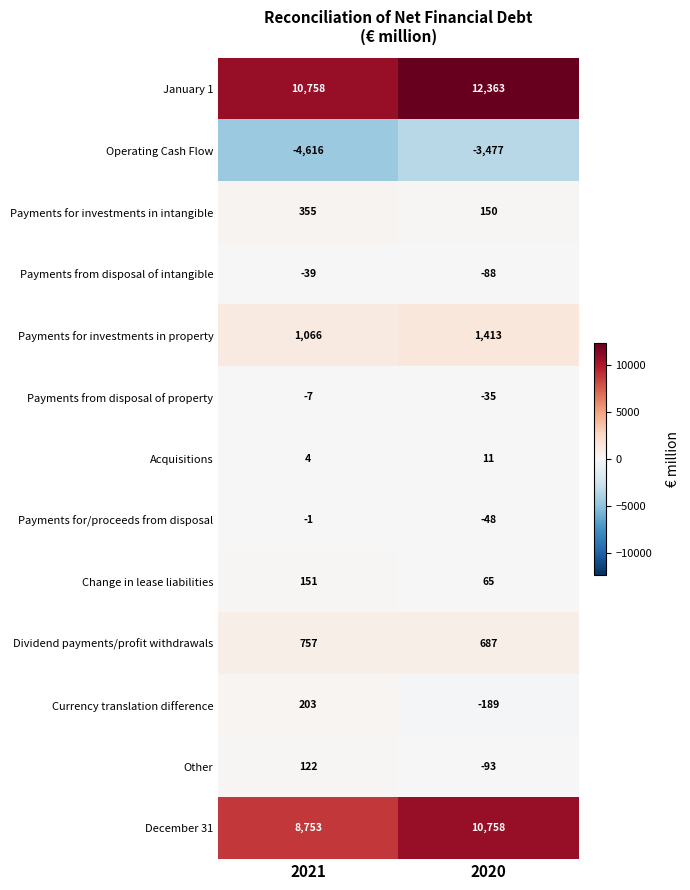

What is the sum of the Payments from disposal of intangible values at 2020 and 2021?

-127